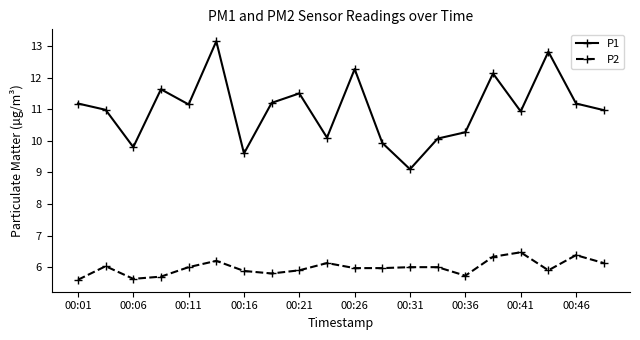

What is the highest value of the P2 series?

6.5